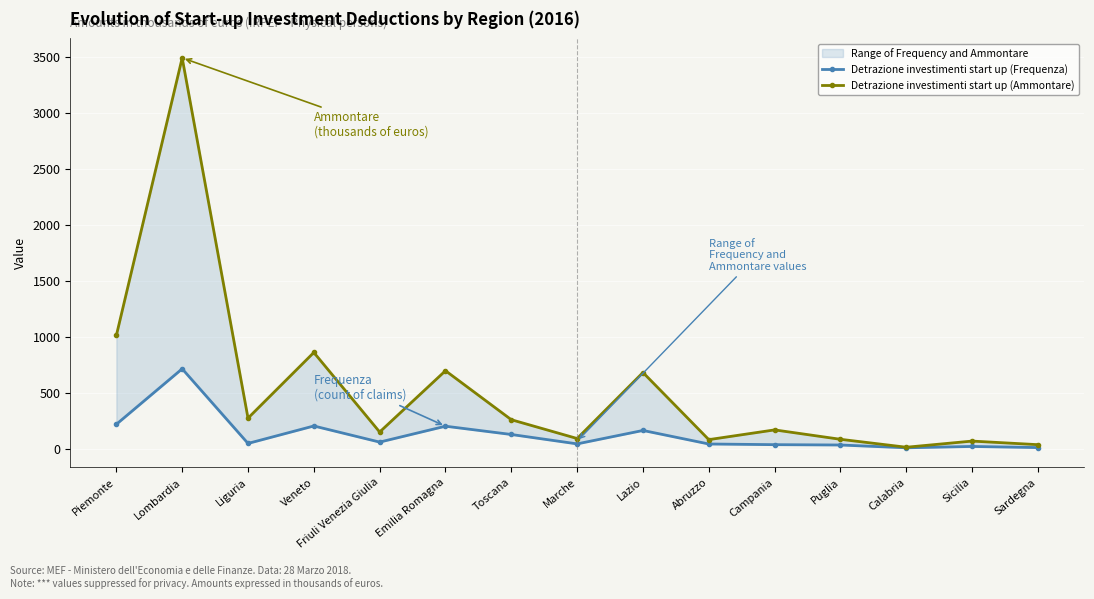

Where is the first local maximum for Detrazione investimenti start up (Ammontare)?

Lombardia